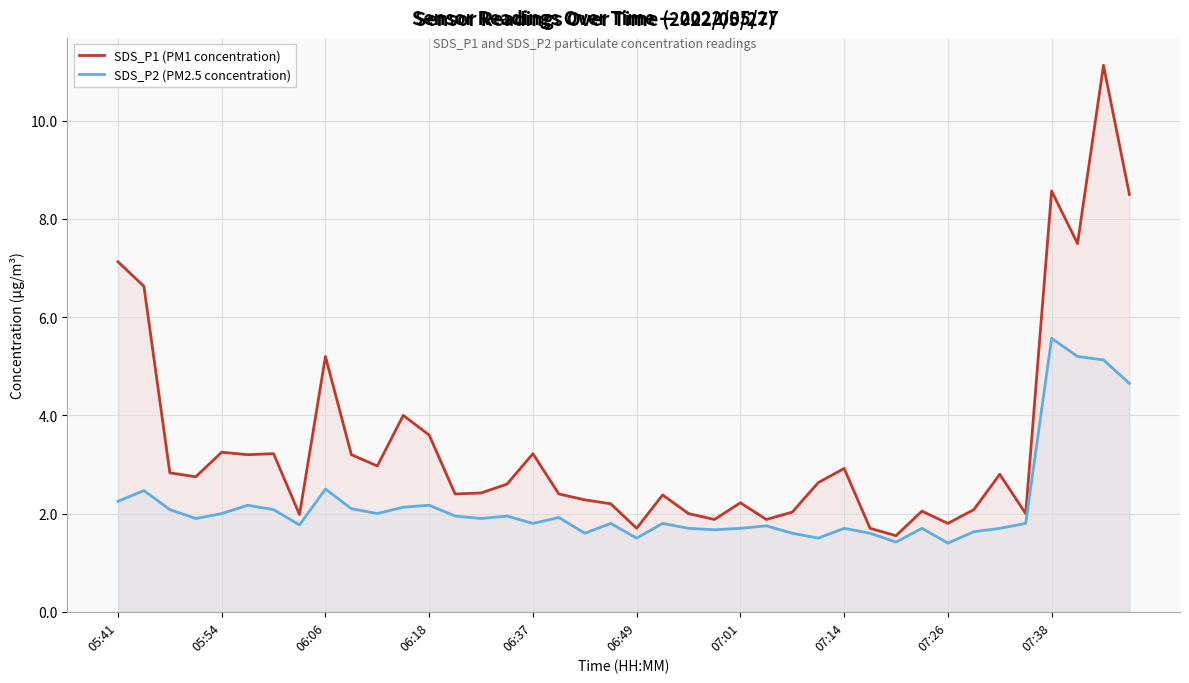

How many lines are shown in the chart?

2